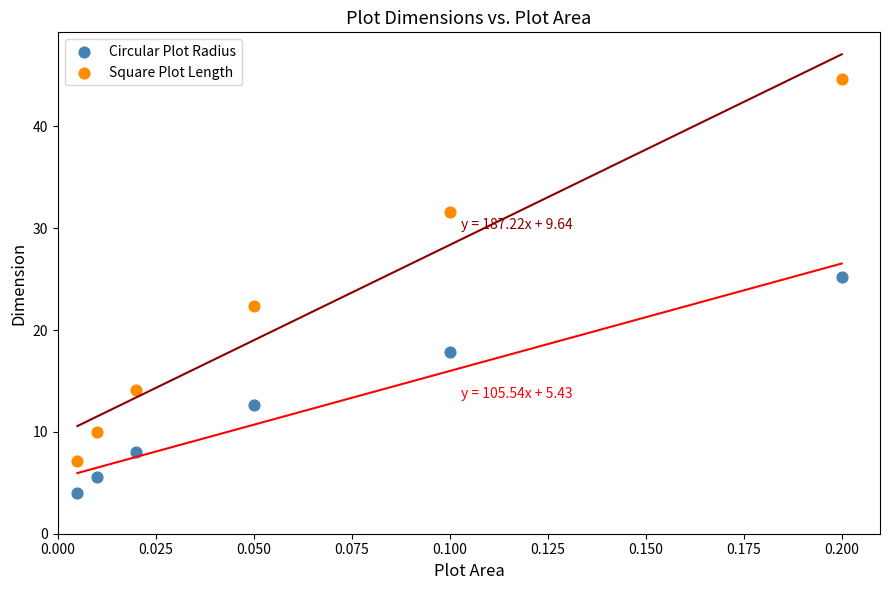

Which series reaches the minimum Y coordinate?

Circular Plot Radius